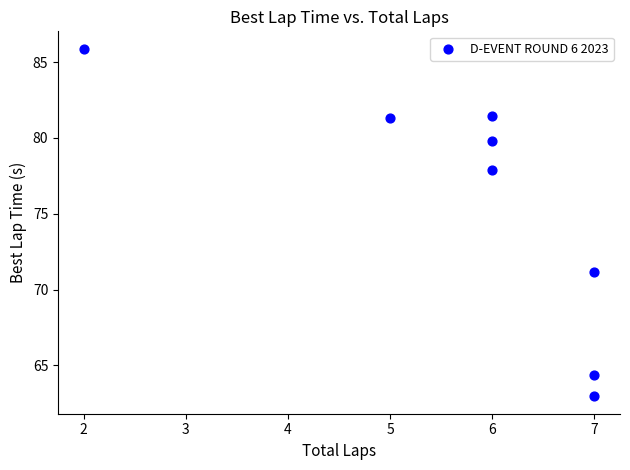

What is the range of X values (max minus min)?

5.0